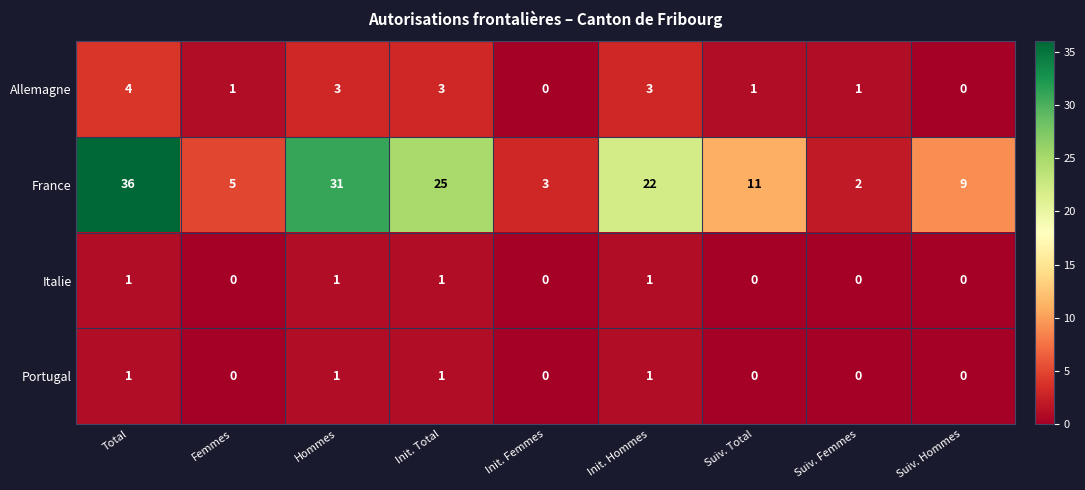

At how many categories does at least one series exceed 7?

6